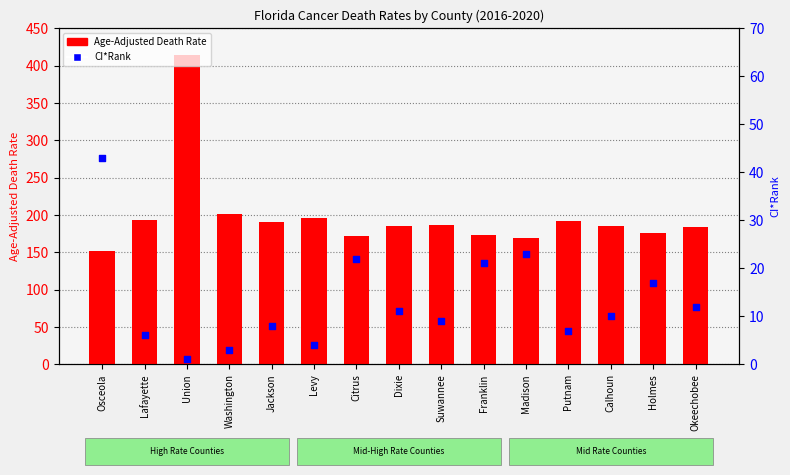

Which series reaches the maximum Y coordinate?

Age-Adjusted Death Rate